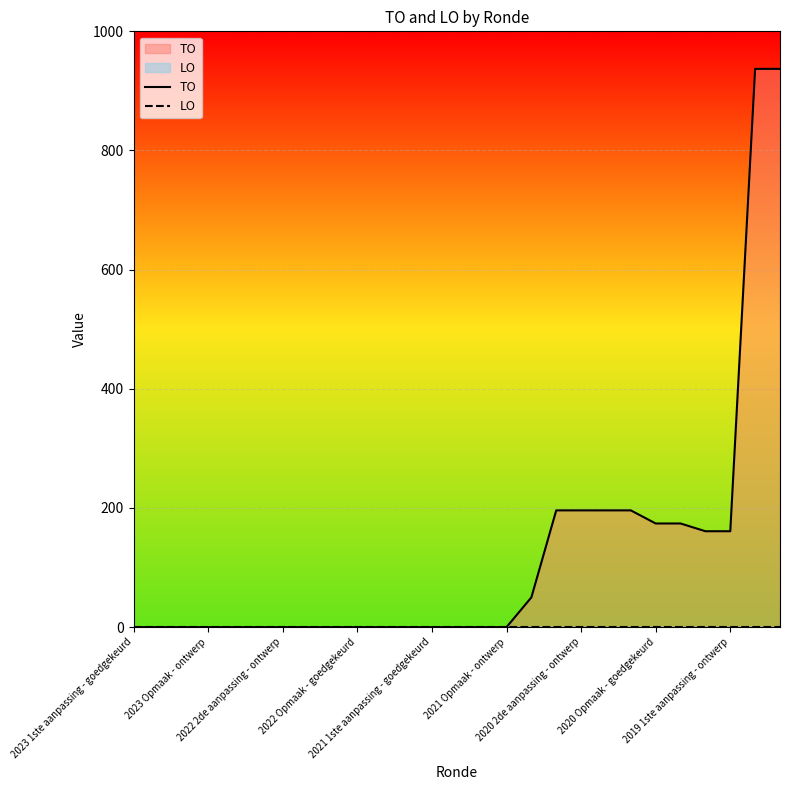

How many positive values does the TO series have?

11